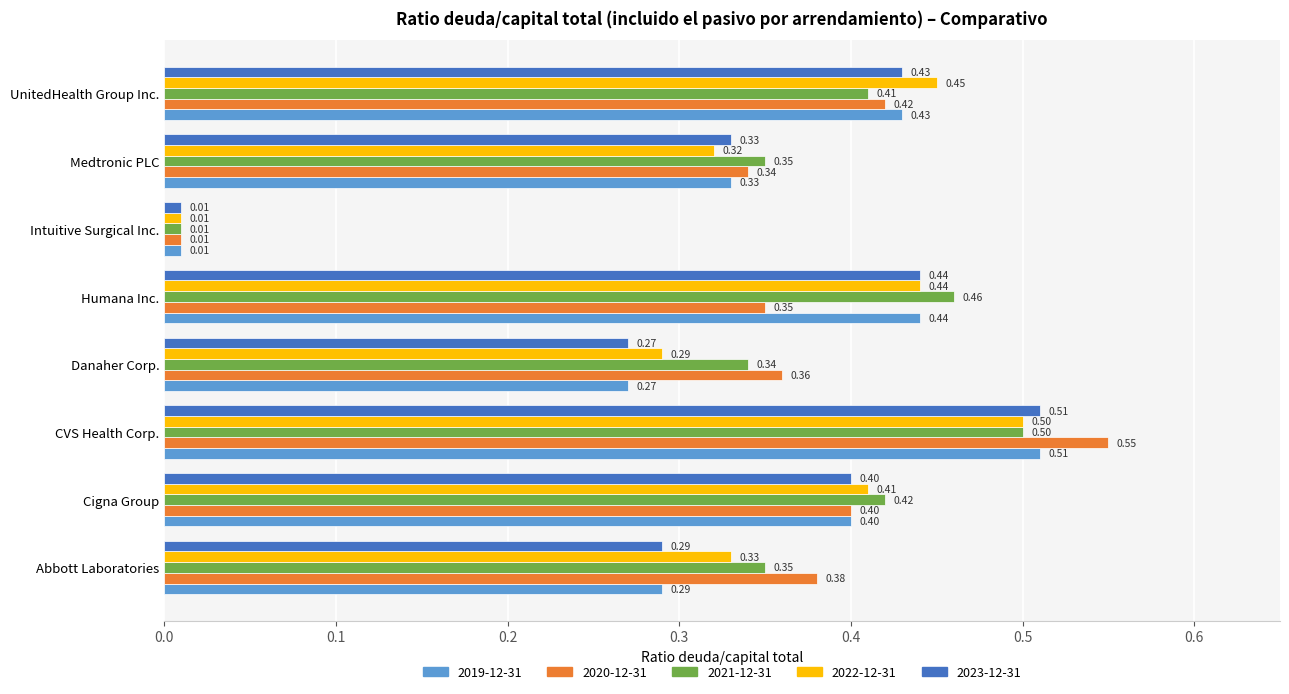

Which category has the lowest value across all series?

Intuitive Surgical Inc.